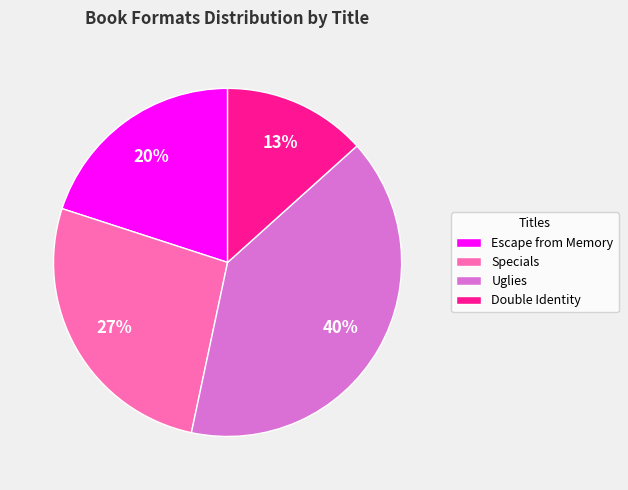

To the nearest percent, what is the difference between the largest and smallest slice percentages?

27%